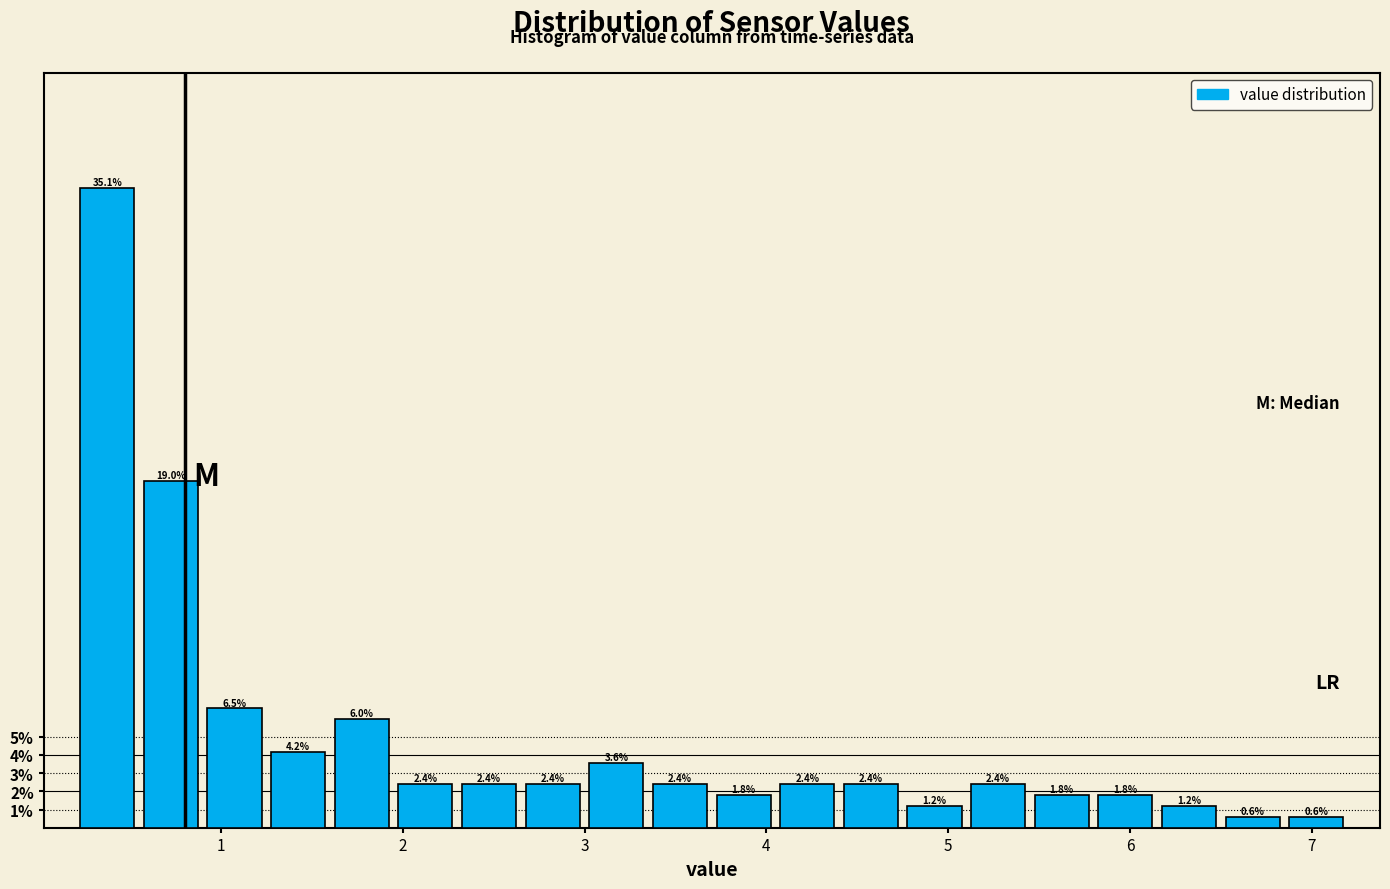

Around what value on the x-axis is the tallest bar? Give the approximate position of its centre, as read against the axis.

0.4